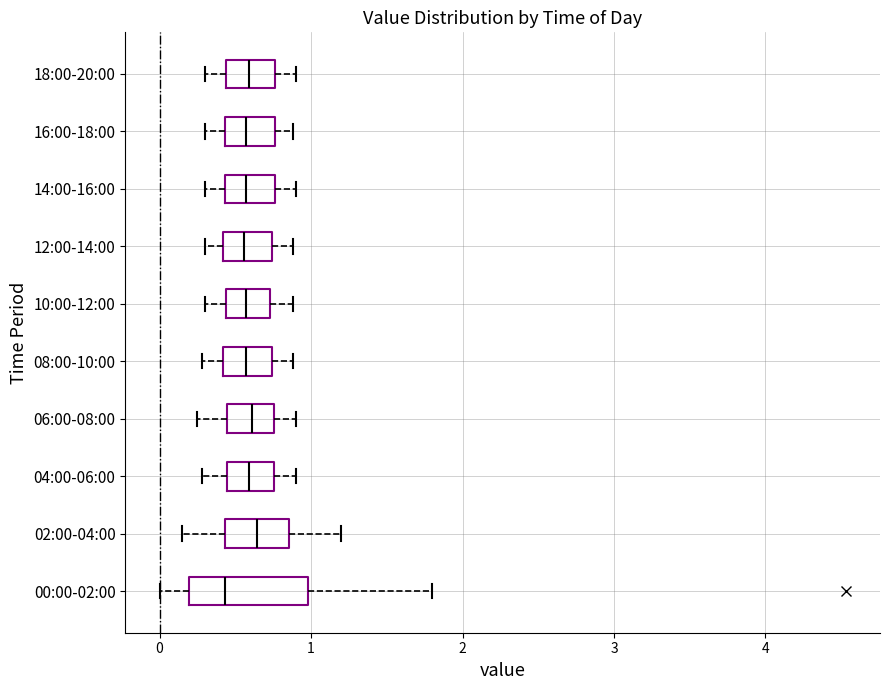

Where is the left edge of the box for 08:00-10:00 on the x-axis? The values are not printed on the chart, so give them approximately, as read against the axis.

0.4